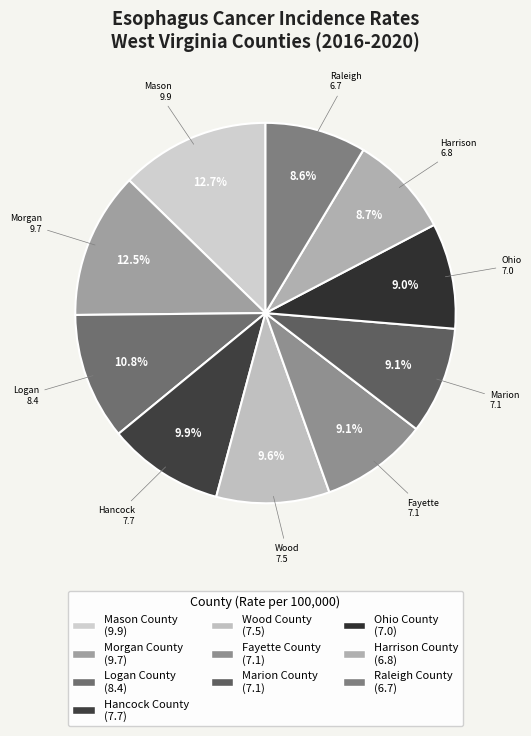

Which slice is the largest?

Mason County